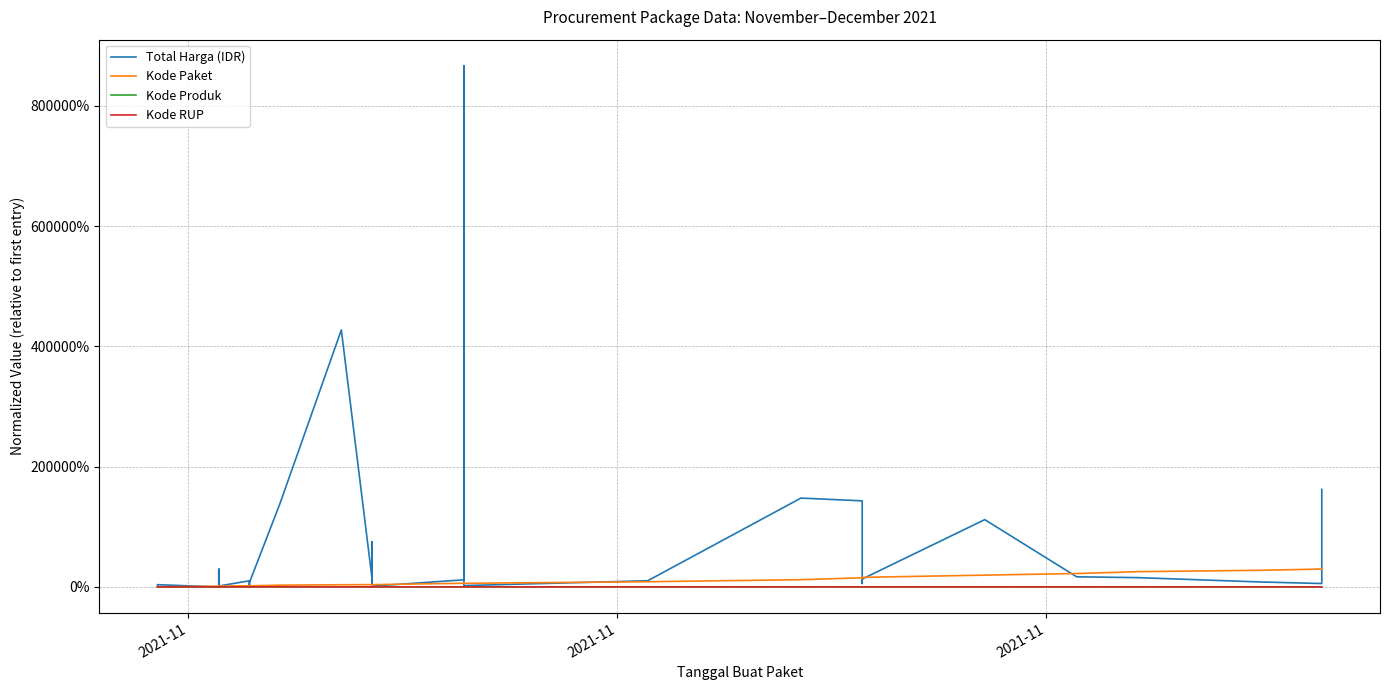

Which series has the widest spread of values?

Total Harga (IDR)